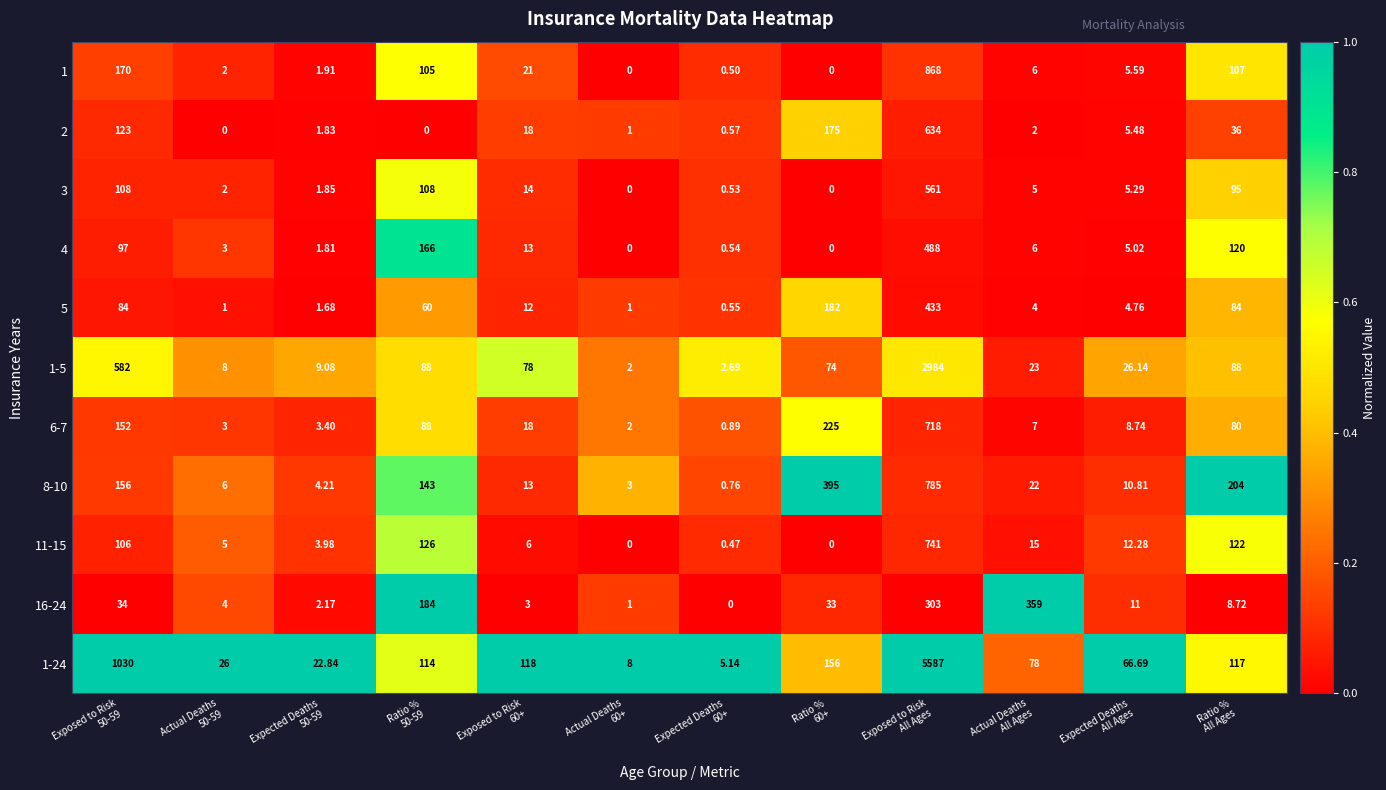

Which series has the widest spread of values?

1-24